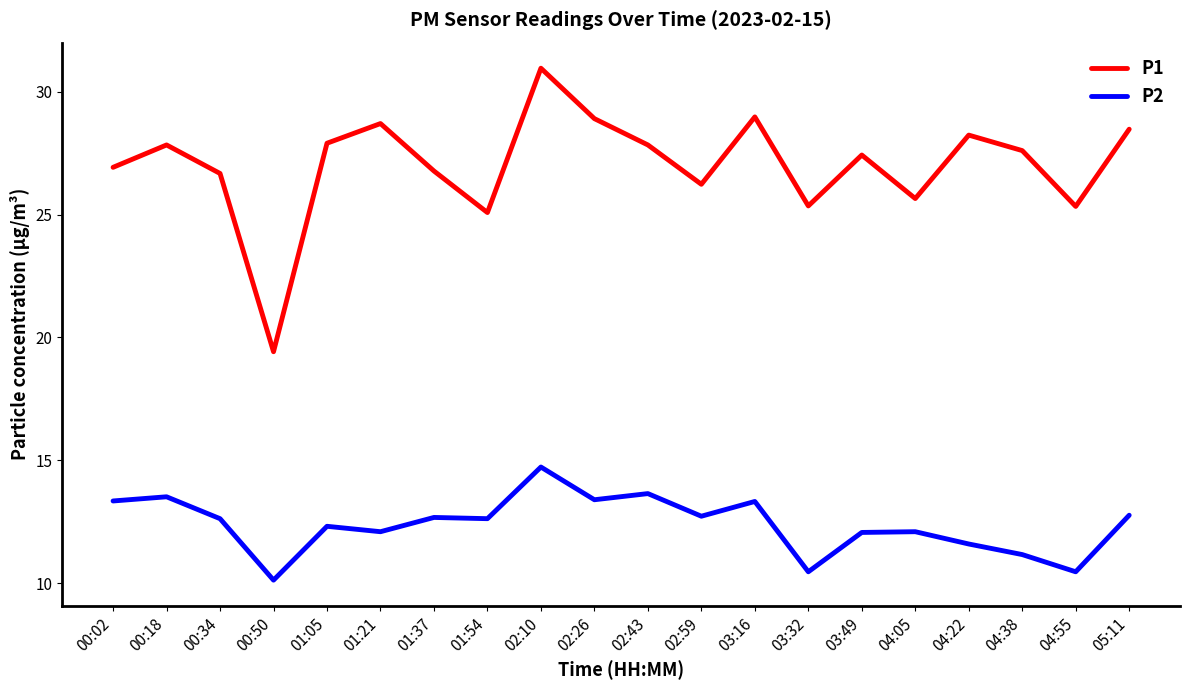

What is the minimum value shown in the chart?

10.1